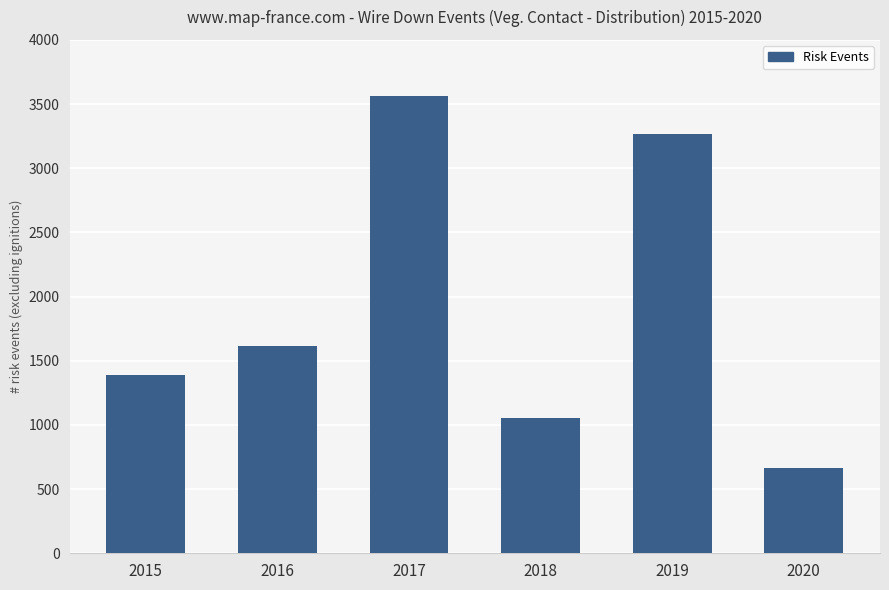

How many series are shown in this chart?

1